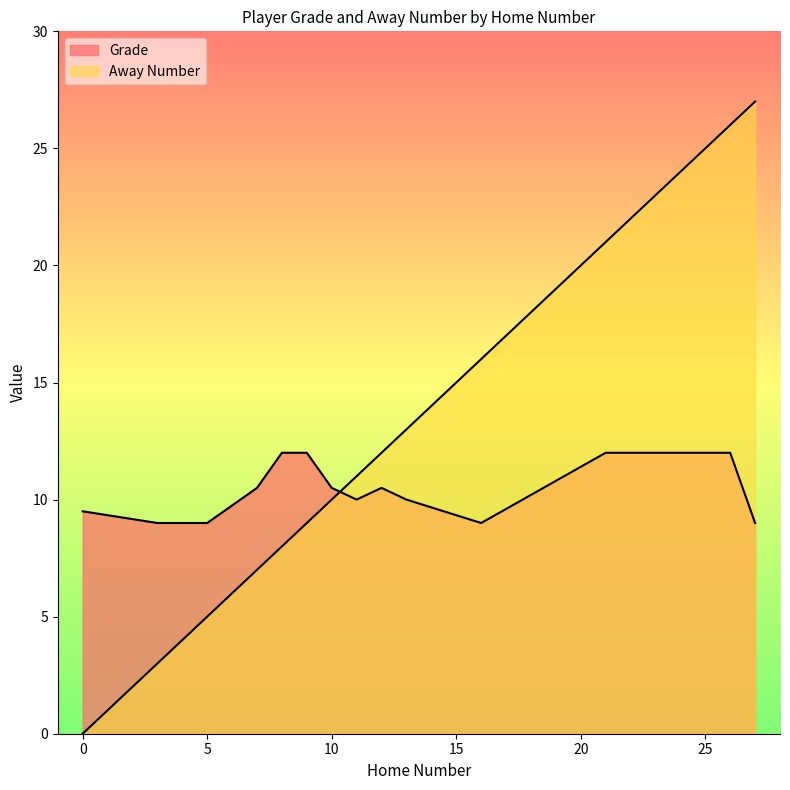

What are all the series names shown in the legend?

Grade, Away Number